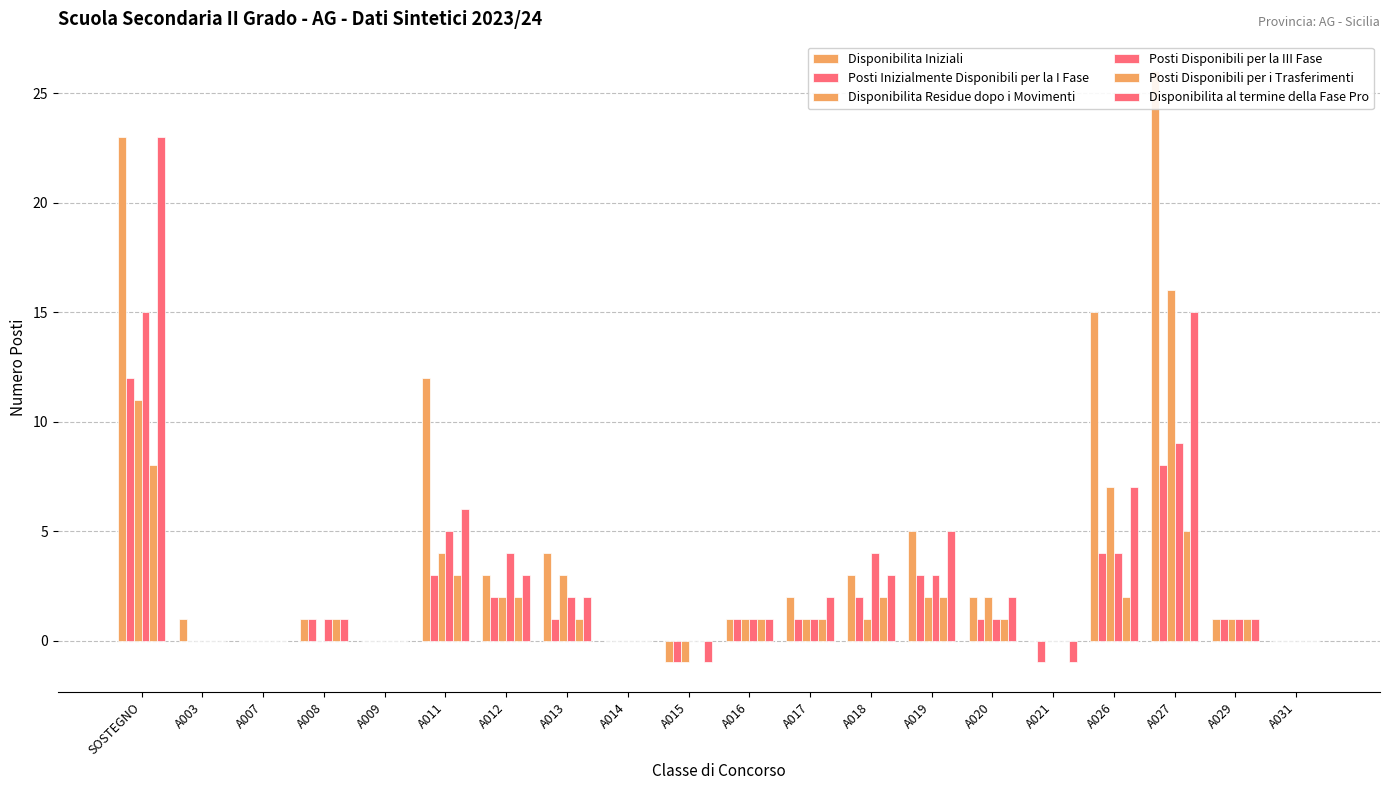

Reading right to left, transcribe all the data shown in this chart.

Disponibilita Iniziali: A031=0	A029=1	A027=26	A026=15	A021=0	A020=2	A019=5	A018=3	A017=2	A016=1	A015=-1	A014=0	A013=4	A012=3	A011=12	A009=0	A008=1	A007=0	A003=1	SOSTEGNO=23
Posti Inizialmente Disponibili per la I Fase: A031=0	A029=1	A027=8	A026=4	A021=-1	A020=1	A019=3	A018=2	A017=1	A016=1	A015=-1	A014=0	A013=1	A012=2	A011=3	A009=0	A008=1	A007=0	A003=0	SOSTEGNO=12
Disponibilita Residue dopo i Movimenti: A031=0	A029=1	A027=16	A026=7	A021=0	A020=2	A019=2	A018=1	A017=1	A016=1	A015=-1	A014=0	A013=3	A012=2	A011=4	A009=0	A008=0	A007=0	A003=0	SOSTEGNO=11
Posti Disponibili per la III Fase: A031=0	A029=1	A027=9	A026=4	A021=0	A020=1	A019=3	A018=4	A017=1	A016=1	A015=0	A014=0	A013=2	A012=4	A011=5	A009=0	A008=1	A007=0	A003=0	SOSTEGNO=15
Posti Disponibili per i Trasferimenti: A031=0	A029=1	A027=5	A026=2	A021=0	A020=1	A019=2	A018=2	A017=1	A016=1	A015=0	A014=0	A013=1	A012=2	A011=3	A009=0	A008=1	A007=0	A003=0	SOSTEGNO=8
Disponibilita al termine della Fase Pro: A031=0	A029=1	A027=15	A026=7	A021=-1	A020=2	A019=5	A018=3	A017=2	A016=1	A015=-1	A014=0	A013=2	A012=3	A011=6	A009=0	A008=1	A007=0	A003=0	SOSTEGNO=23